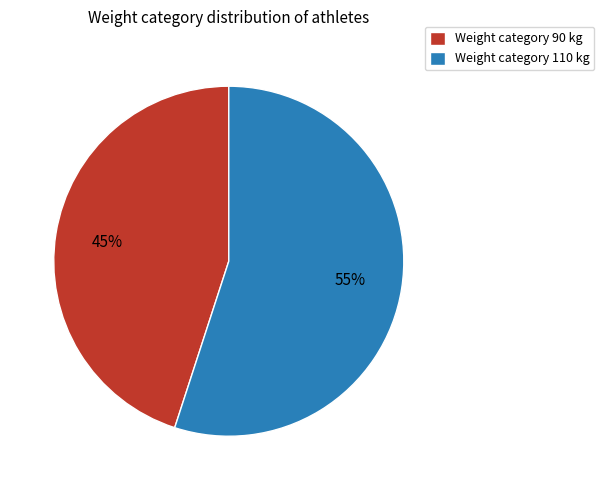

What is the majority slice?

Weight category 110 kg